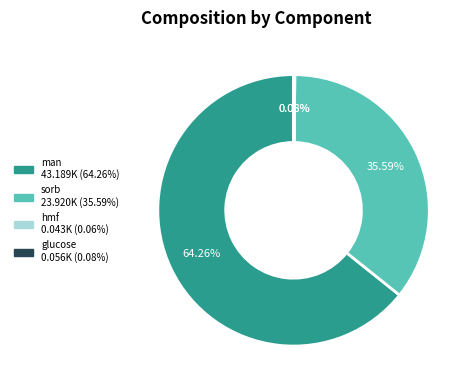

Do sorb and man together represent more than half of the pie?

Yes